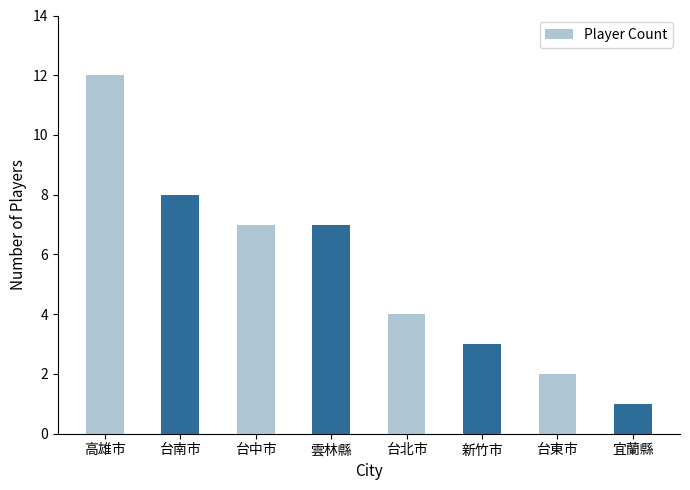

What is the smallest value displayed?

1